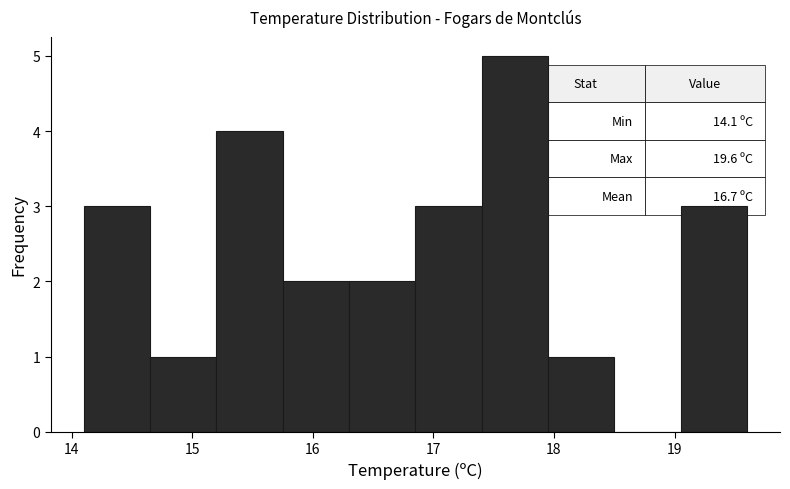

Which range on the x-axis has the tallest bar?

17.40 to 17.95